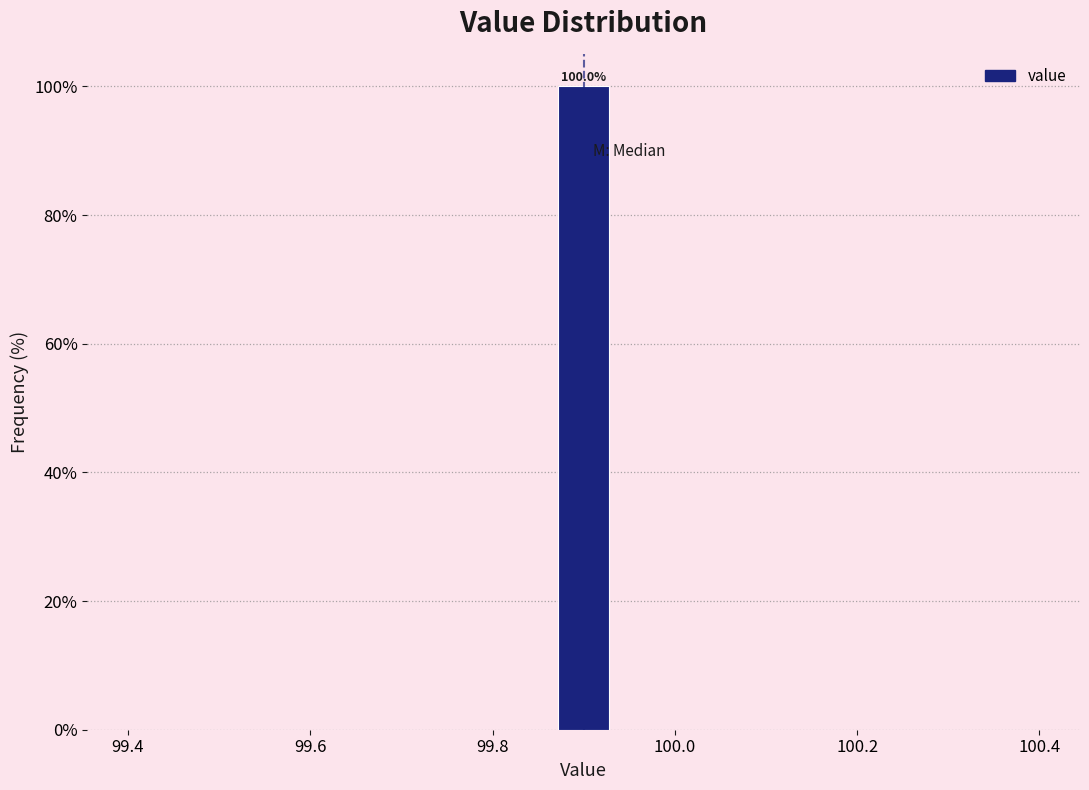

Read against the x-axis, roughly where is the centre of the tallest bar?

99.90